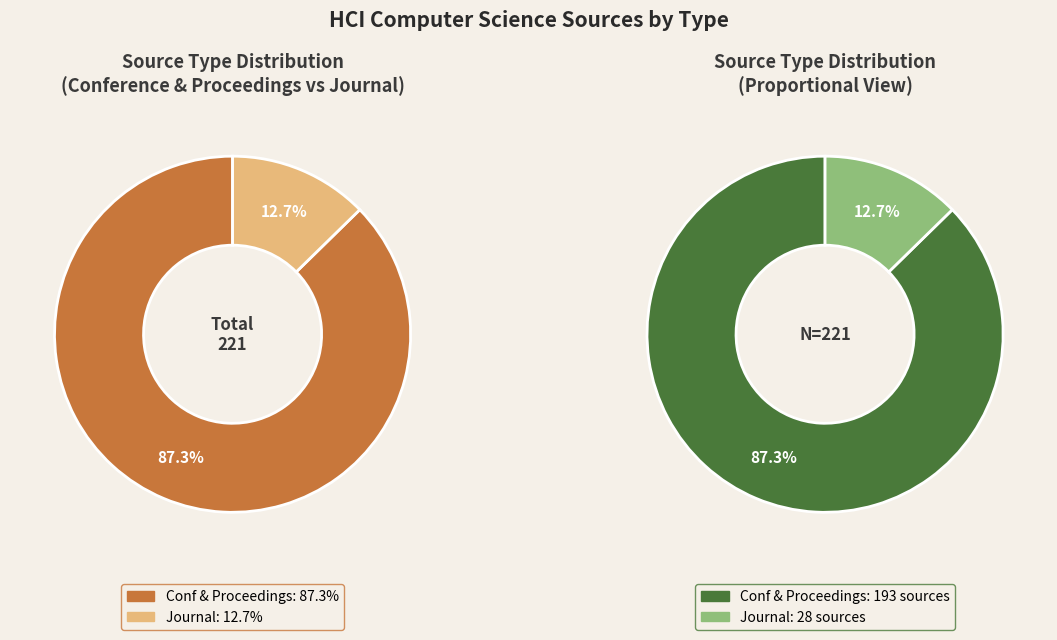

What percentage is NOT represented by journal?

87.3%